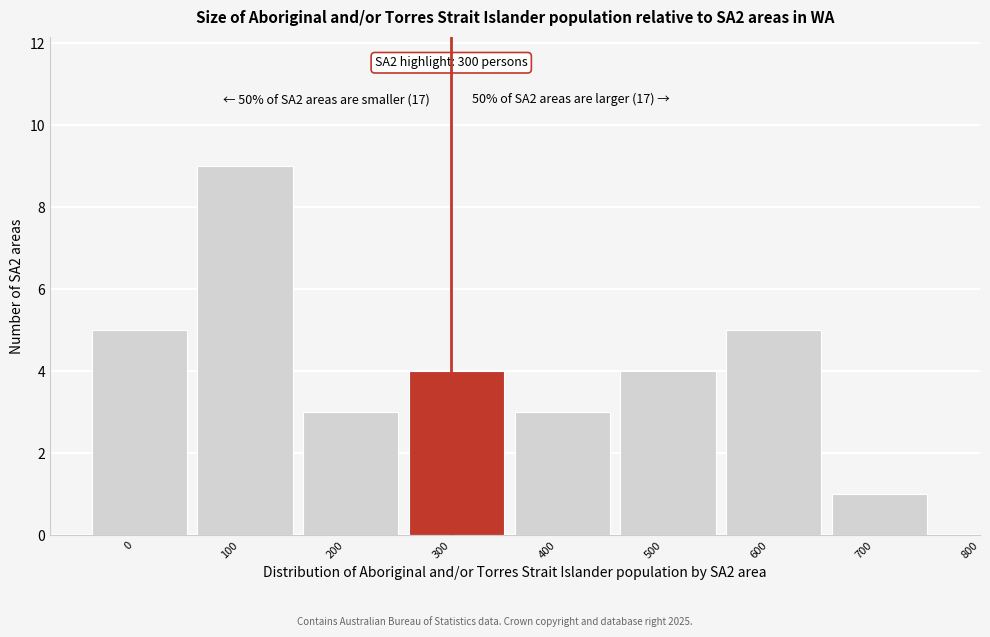

Reading left to right, extract all data points from this chart.

5	9	3	4	3	4	5	1